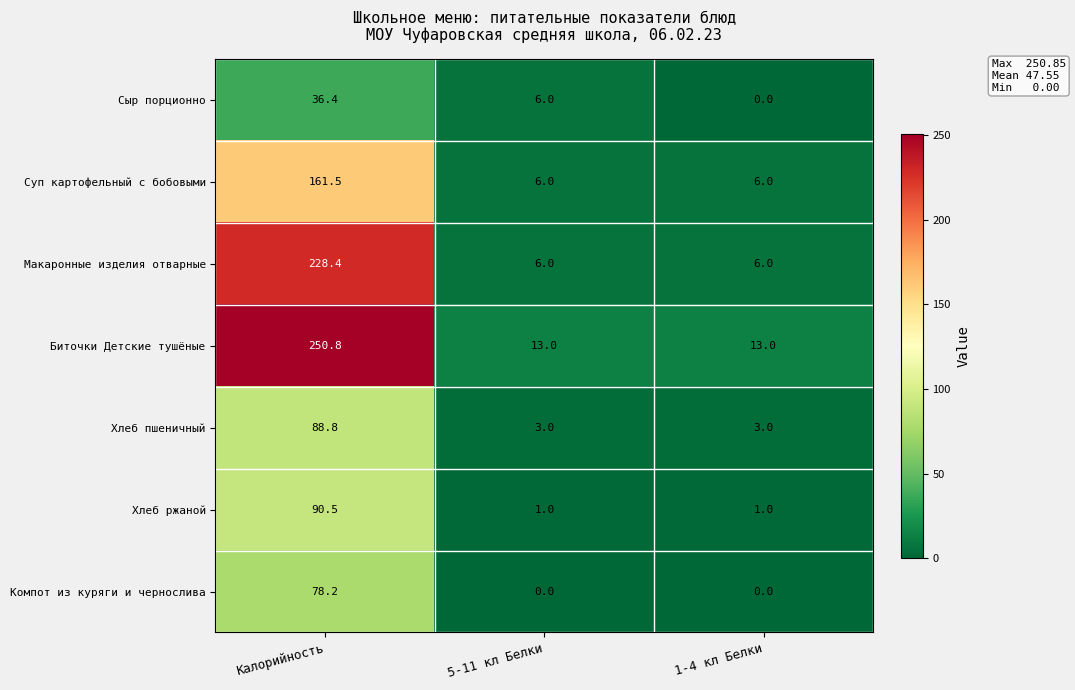

What is the spread (max minus min) of values at 5-11 кл Белки?

13.0